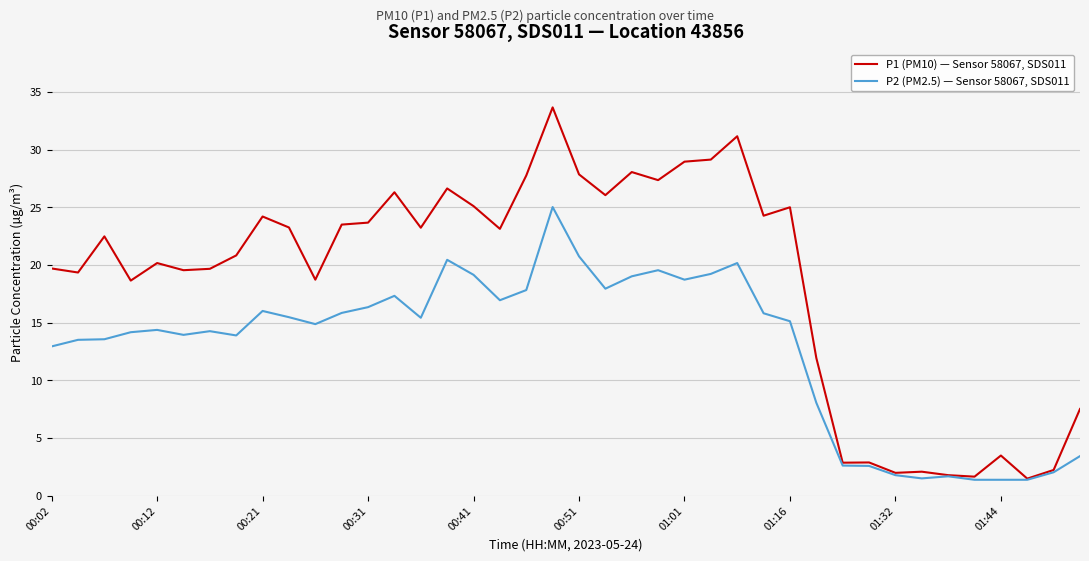

What is the smallest value displayed?

1.4